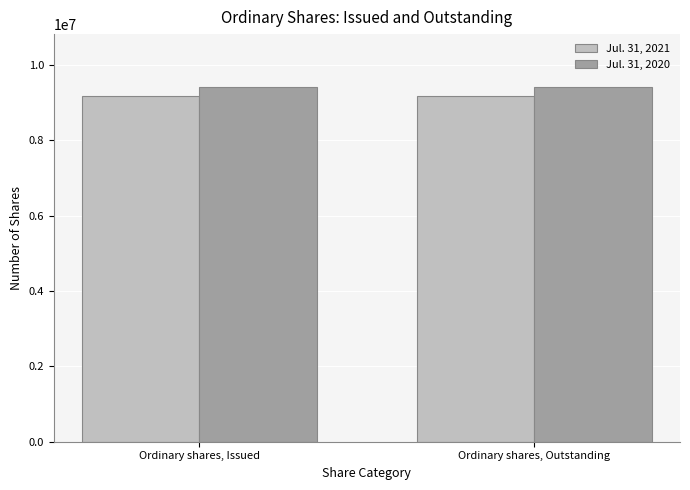

What is the spread (max minus min) of values at Ordinary shares, Issued?

241545